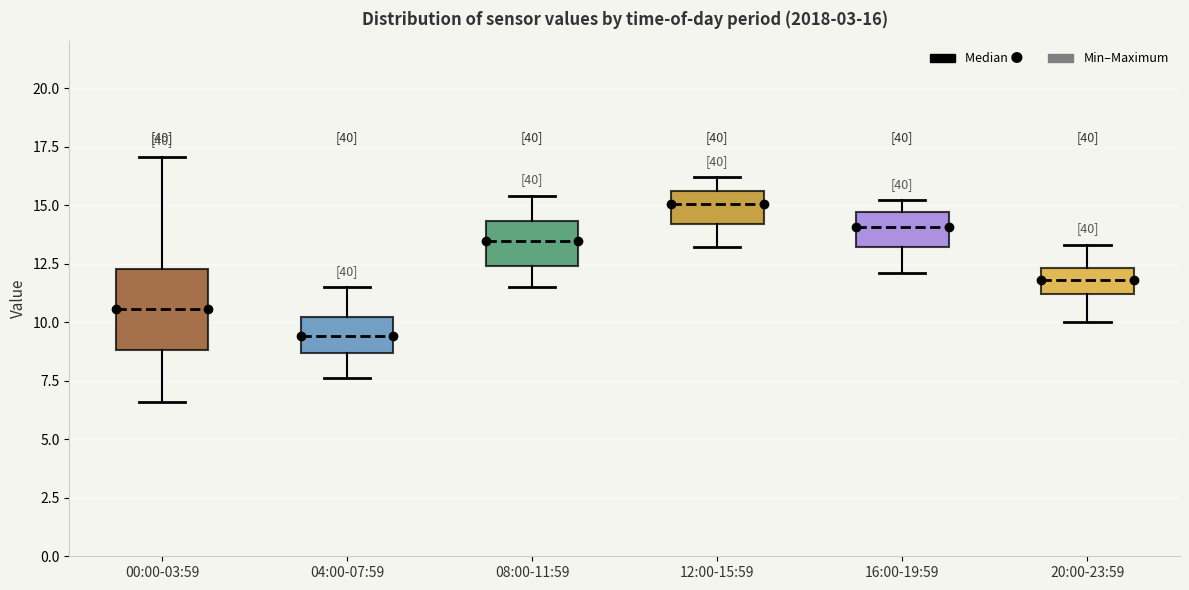

Comparing the boxes themselves (not the whiskers), which one is the tallest?

00:00-03:59